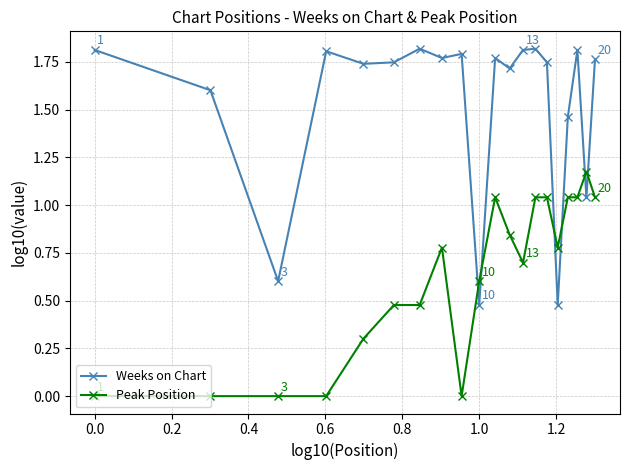

At how many categories does at least one series exceed 1?

17